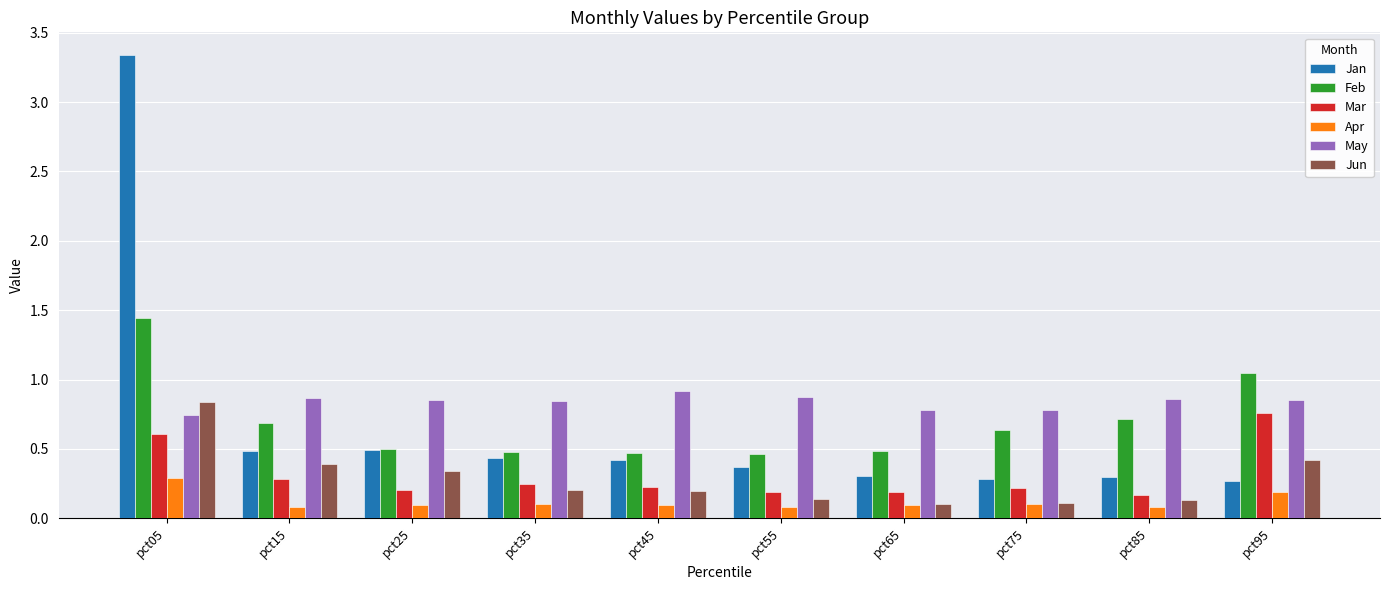

Which series has the widest spread of values?

Jan